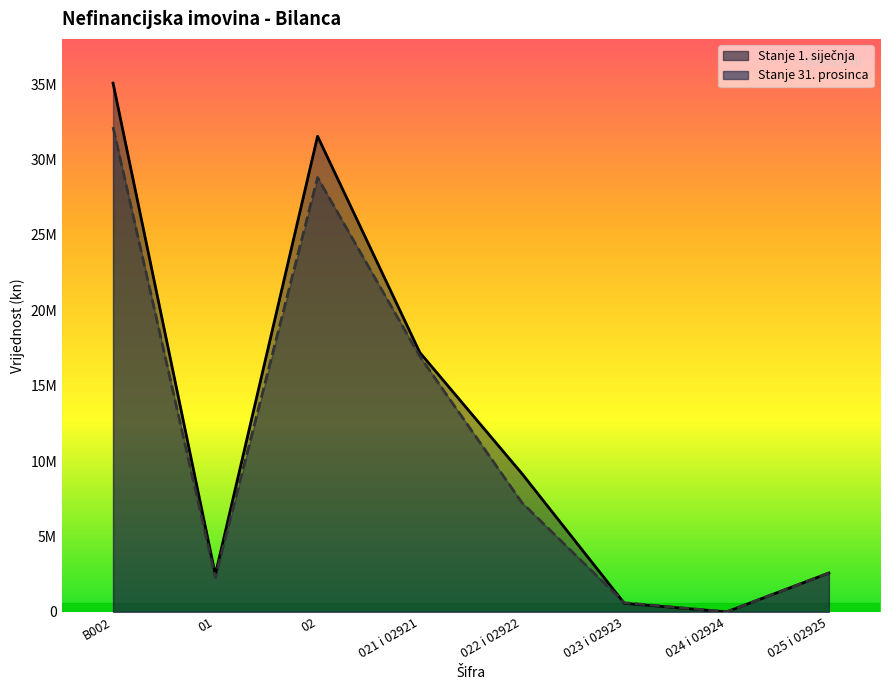

Reading right to left, what are all the values shown in this chart?

Stanje 1. siječnja: 2576990.0	0.0	569876.0	9157593.0	17200468.0	31543399.0	2469710.0	35067129.0
Stanje 31. prosinca: 2576990.0	0.0	608708.5	7230024.6	16940223.6	28807276.0	2266032.3	32146463.2